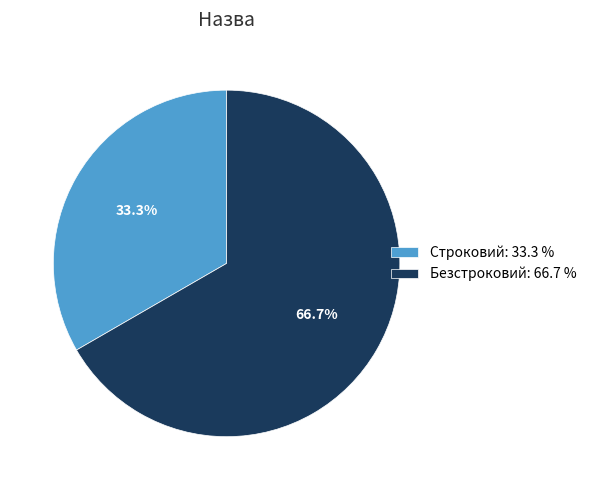

Which category has the biggest portion of the pie?

Безстроковий